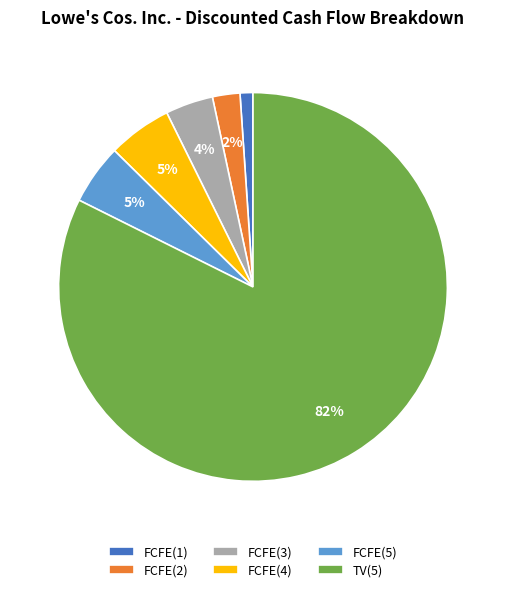

True or false: FCFE(3) accounts for 4% of the total.

True